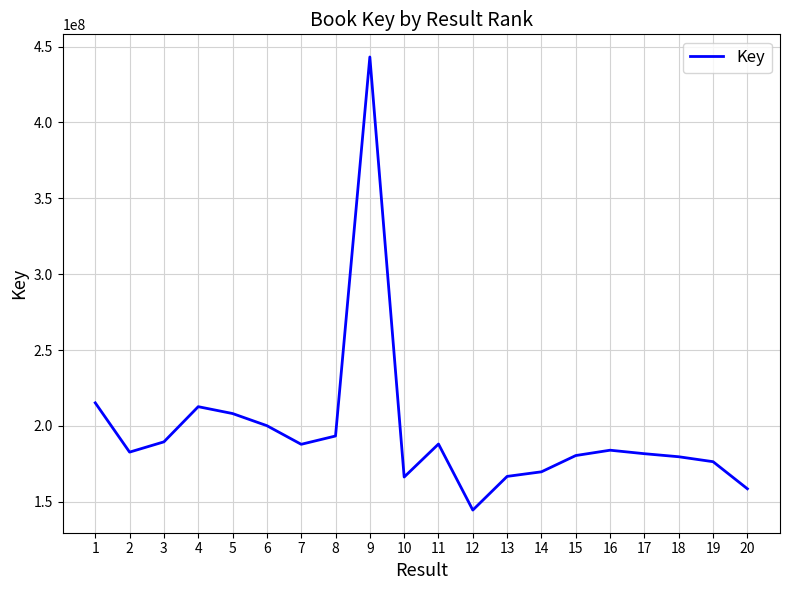

How many lines are shown in the chart?

1